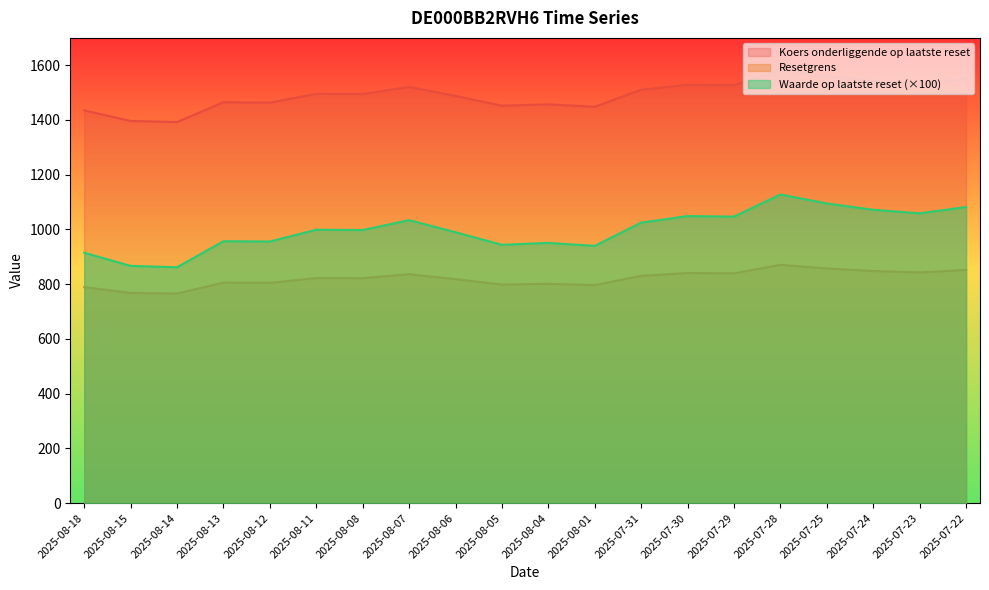

In Waarde op laatste reset, how many points are lower than both neighbors (excluding endpoints)?

7